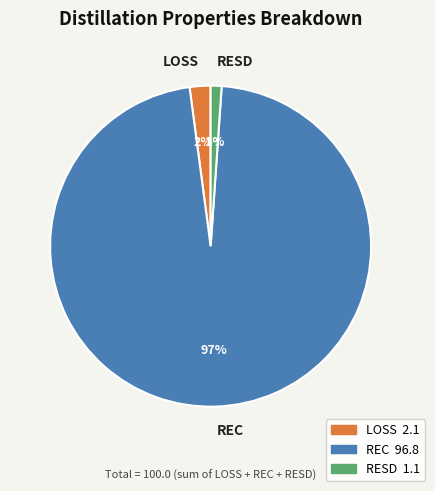

What percentage is the RESD slice, to the nearest percent?

1%